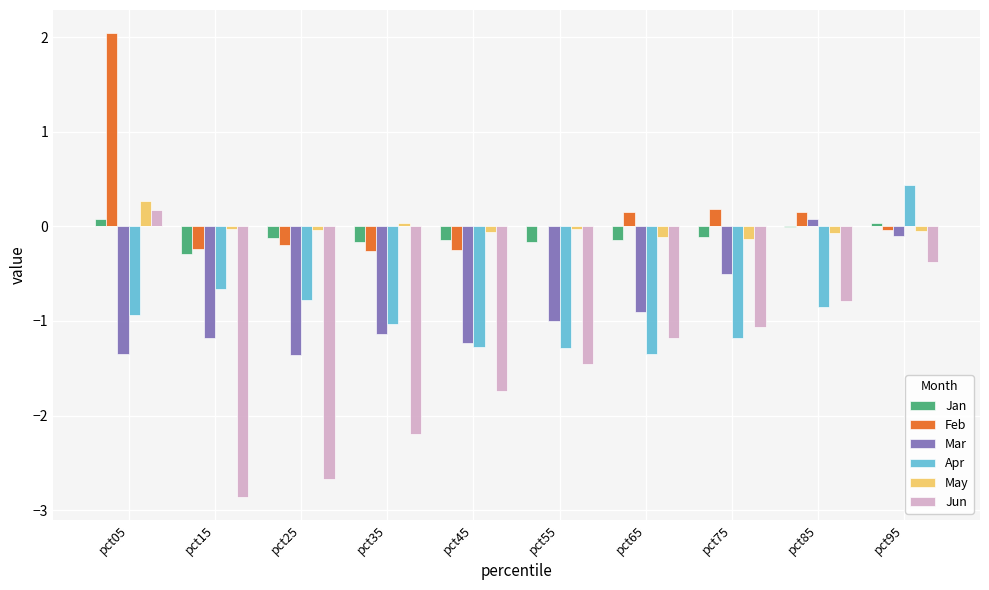

How many bars are there in each group?

6